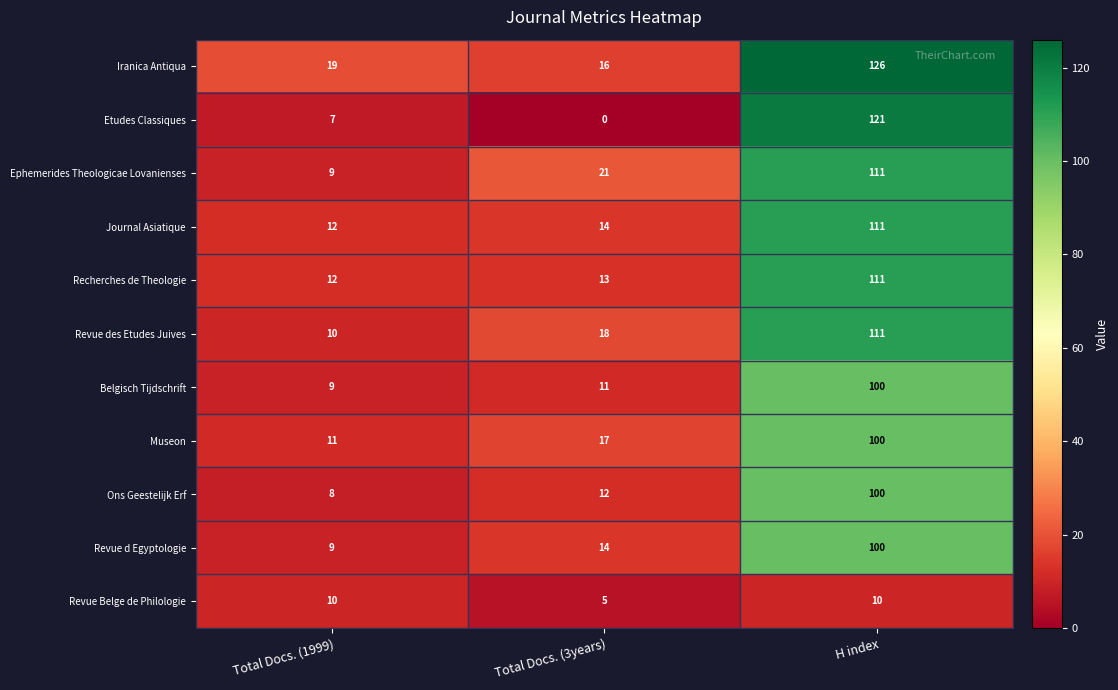

The Iranica Antiqua series shows 32 at Total Docs. (1999). True or false?

False